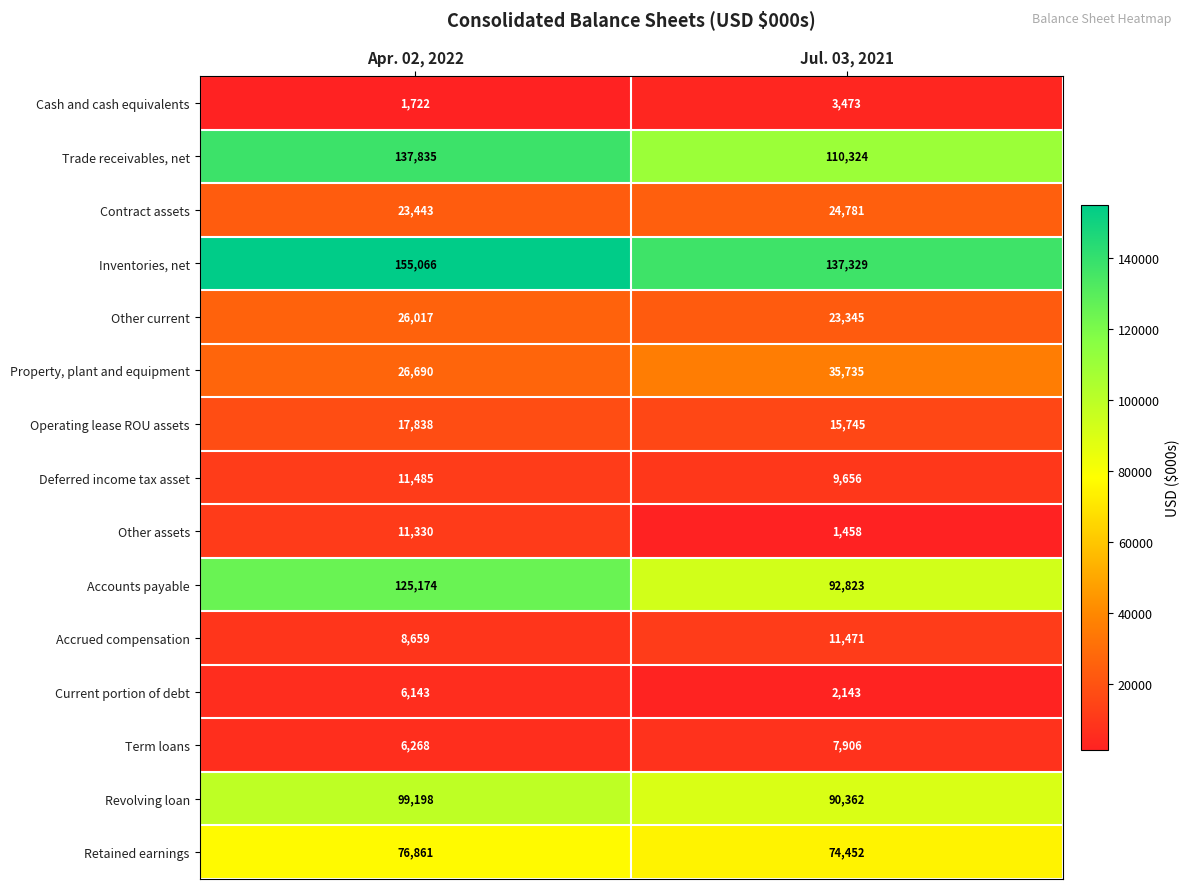

Which series has the largest range (max minus min)?

Accounts payable